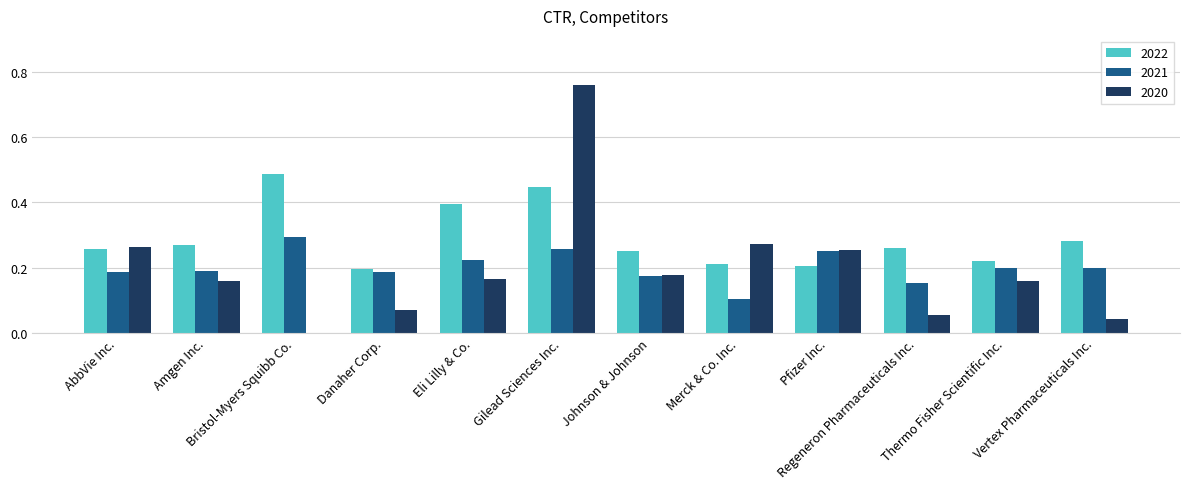

At which category does the chart reach its peak across all series?

Gilead Sciences Inc.